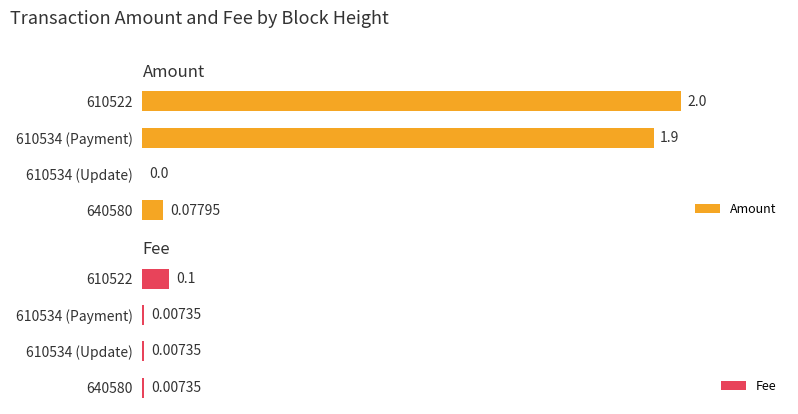

At which label is Amount closest to 1?

610534 (Payment)